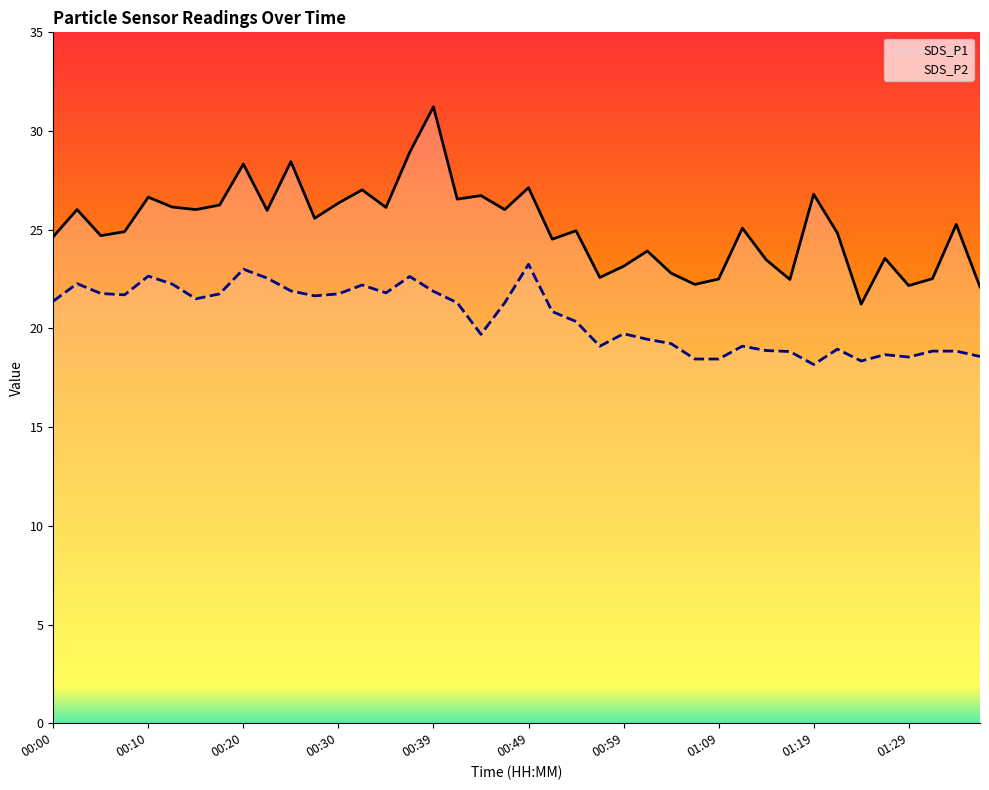

What is the highest value of the SDS_P2 series?

23.2